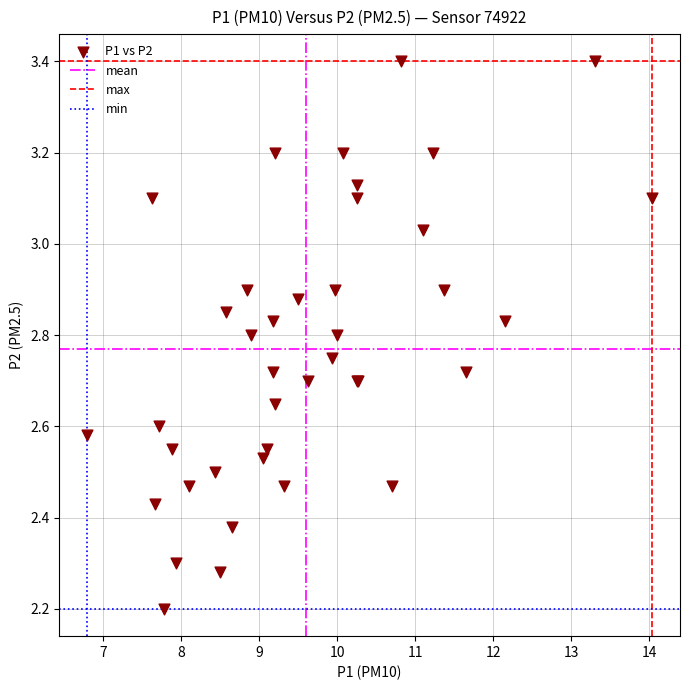

What Y value in the scatter plot is closest to 2?

2.2